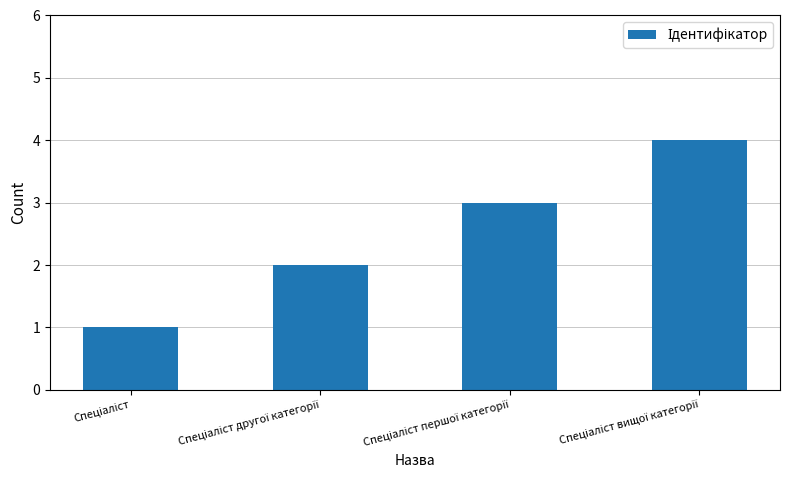

What is the maximum value shown in the chart?

4